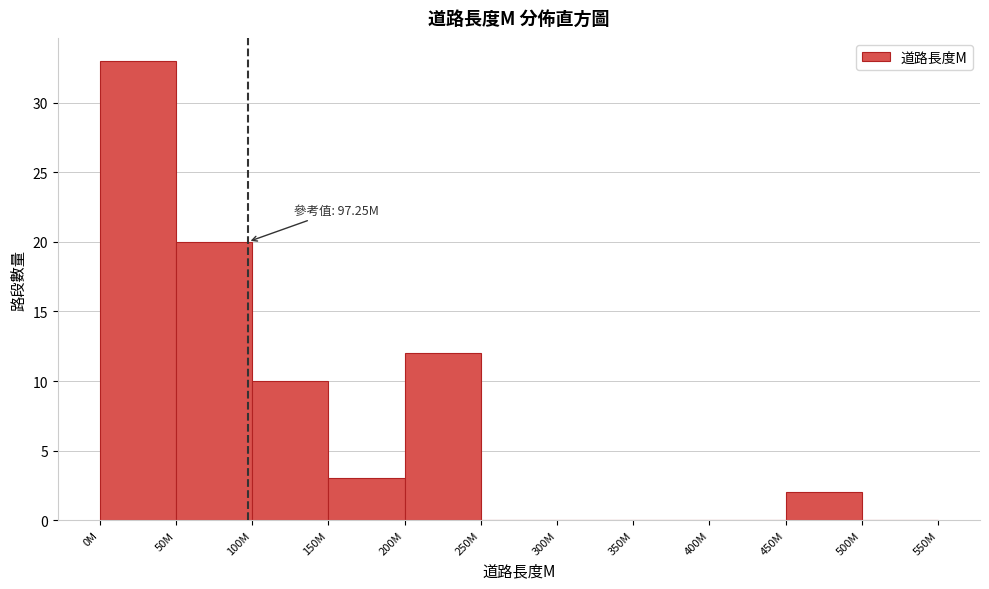

Reading right to left, list all the values displayed in this chart.

500M=0	450M=2	400M=0	350M=0	300M=0	250M=0	200M=12	150M=3	100M=10	50M=20	0M=33